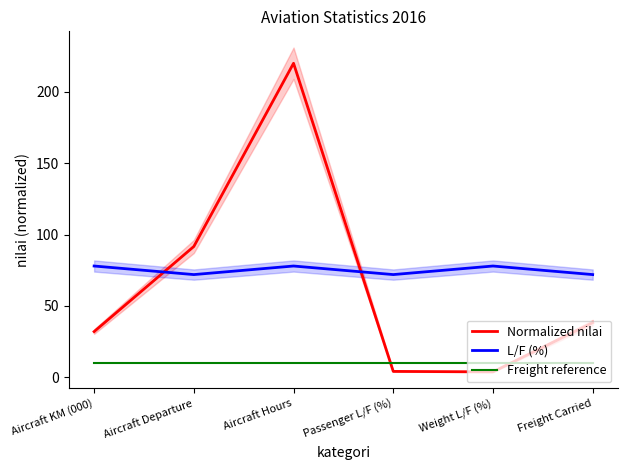

Where is L/F (%) nearest to the value 75?

Aircraft KM (000)